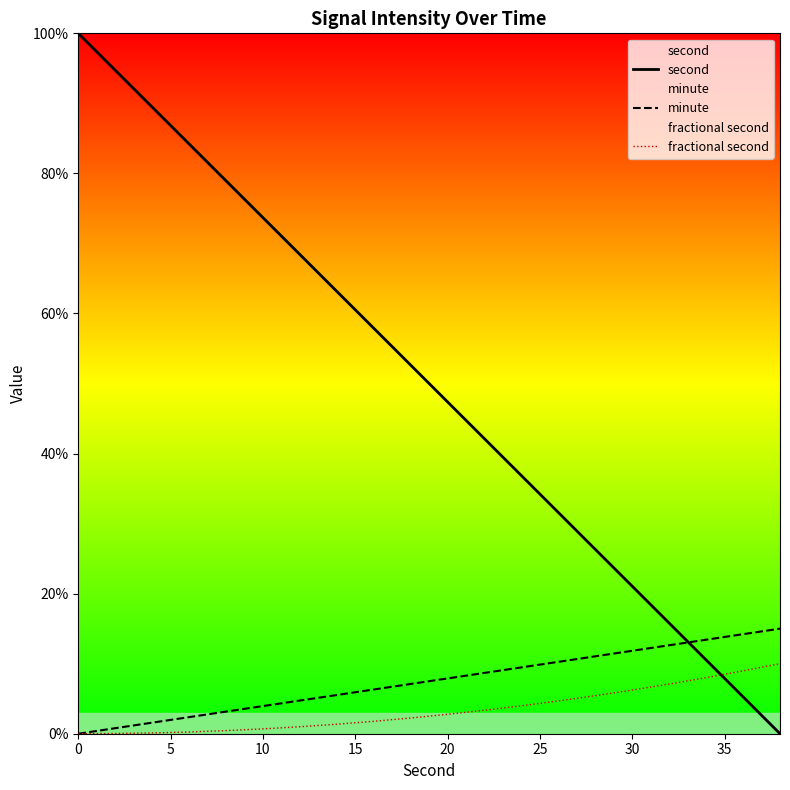

Which series ends up on top after the final intersection of second and minute?

minute